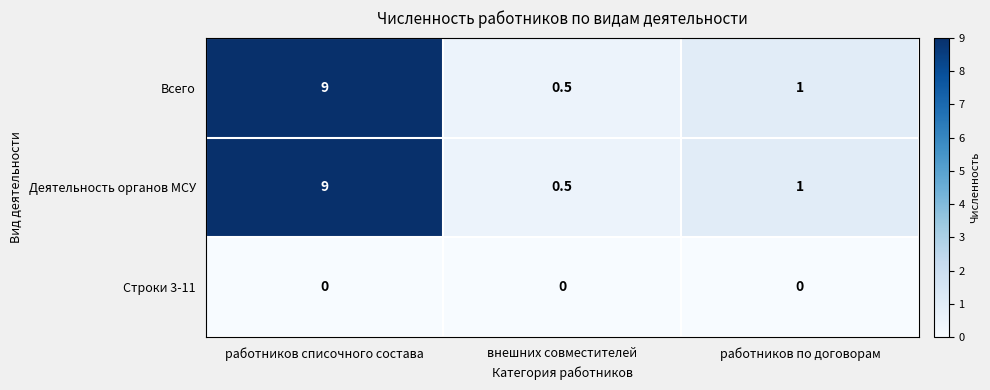

At which label does Деятельность органов МСУ first exceed 1?

работников списочного состава